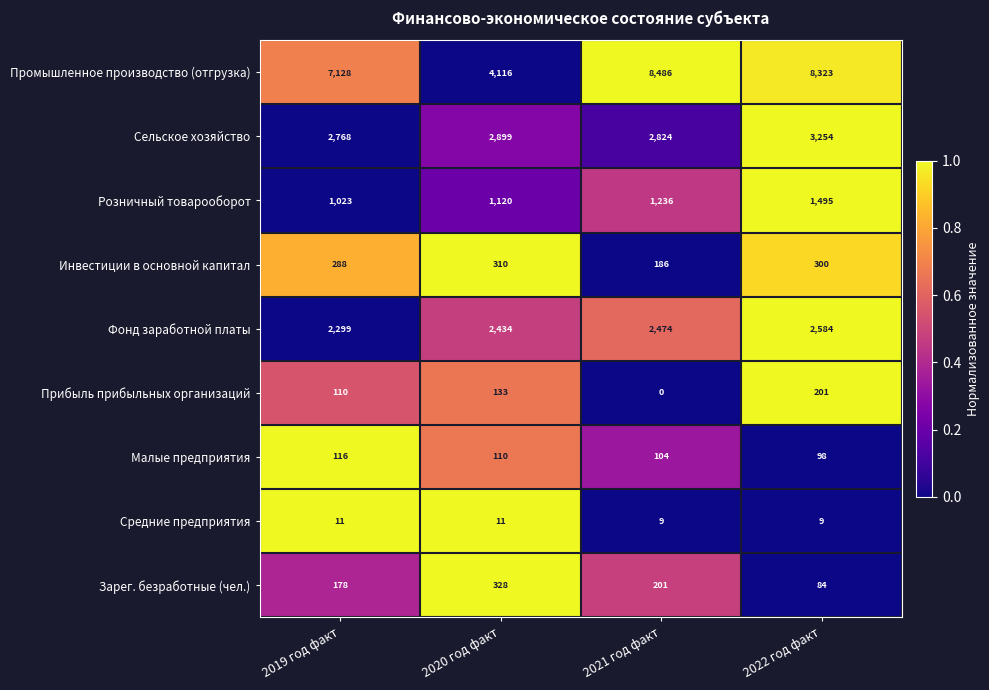

What is the difference between the maximum and minimum values in the Малые предприятия series?

18